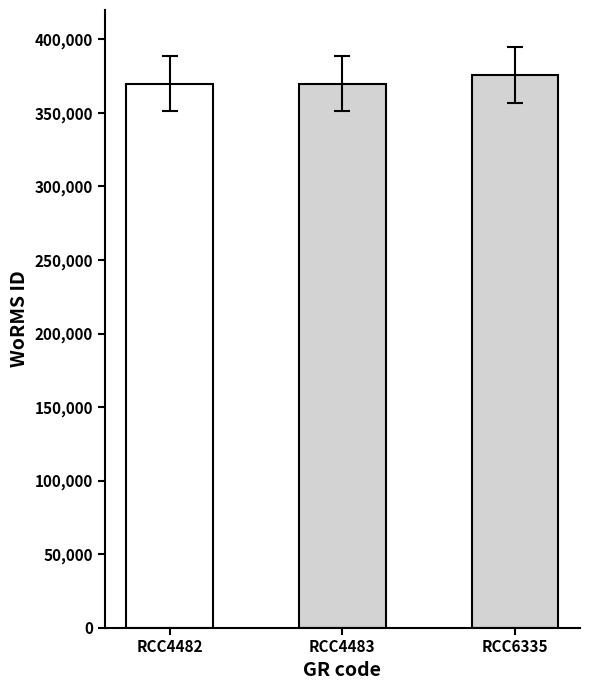

Which has a higher value, RCC6335 or RCC4483?

RCC6335